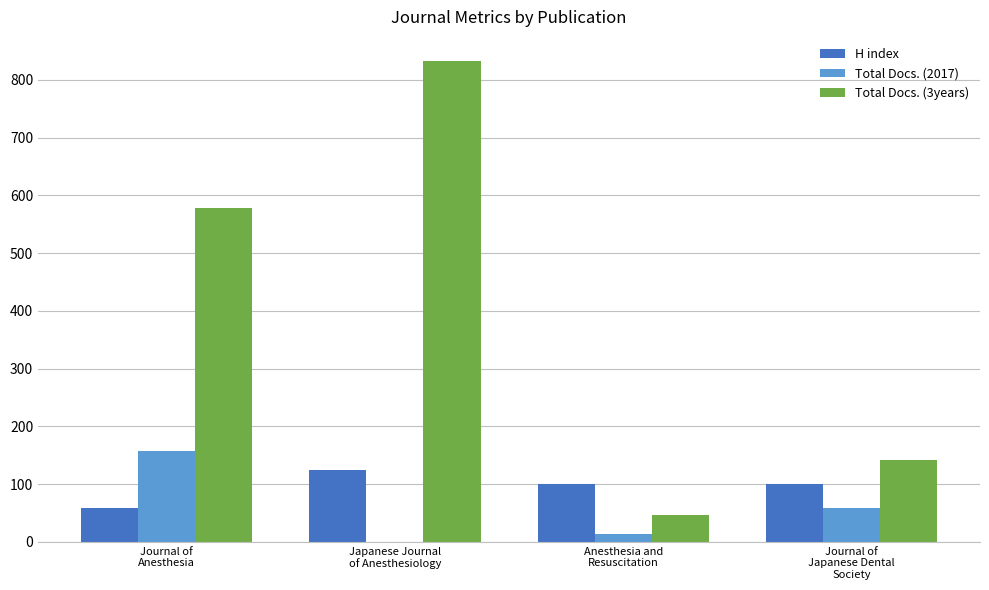

Which series has the largest total across all categories?

Total Docs. (3years)